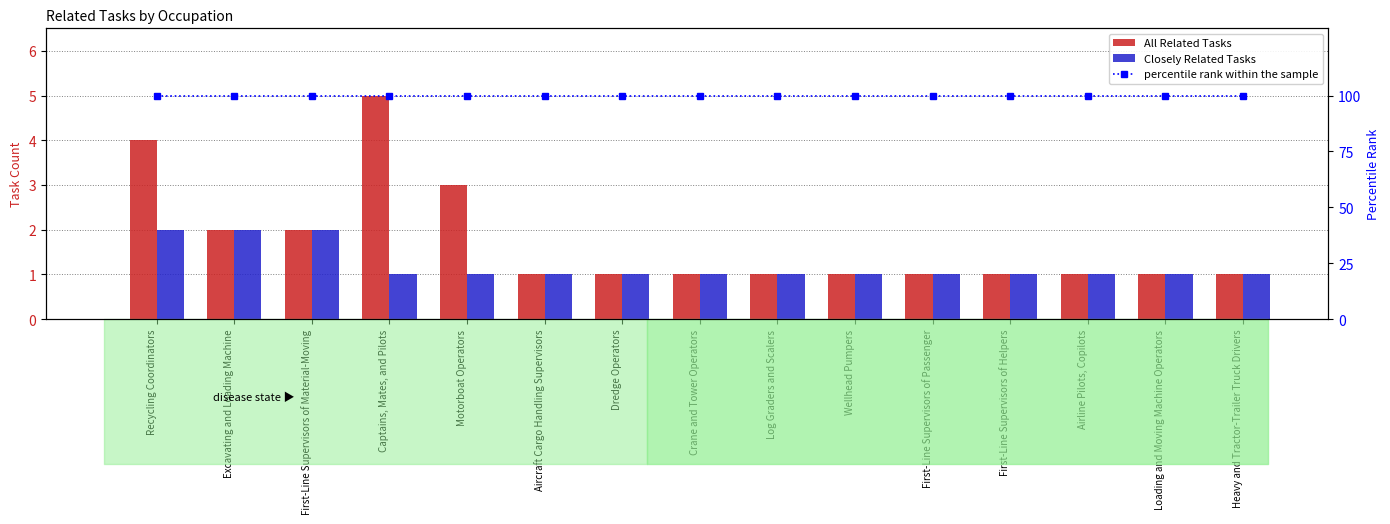

Reading left to right, what are all the values shown in this chart?

All Related Tasks: Recycling Coordinators=4	Excavating and Loading Machine=2	First-Line Supervisors of Material-Moving=2	Captains, Mates, and Pilots=5	Motorboat Operators=3	Aircraft Cargo Handling Supervisors=1	Dredge Operators=1	Crane and Tower Operators=1	Log Graders and Scalers=1	Wellhead Pumpers=1	First-Line Supervisors of Passenger=1	First-Line Supervisors of Helpers=1	Airline Pilots, Copilots=1	Loading and Moving Machine Operators=1	Heavy and Tractor-Trailer Truck Drivers=1
Closely Related Tasks: Recycling Coordinators=2	Excavating and Loading Machine=2	First-Line Supervisors of Material-Moving=2	Captains, Mates, and Pilots=1	Motorboat Operators=1	Aircraft Cargo Handling Supervisors=1	Dredge Operators=1	Crane and Tower Operators=1	Log Graders and Scalers=1	Wellhead Pumpers=1	First-Line Supervisors of Passenger=1	First-Line Supervisors of Helpers=1	Airline Pilots, Copilots=1	Loading and Moving Machine Operators=1	Heavy and Tractor-Trailer Truck Drivers=1
percentile rank within the sample: Recycling Coordinators=100	Excavating and Loading Machine=100	First-Line Supervisors of Material-Moving=100	Captains, Mates, and Pilots=100	Motorboat Operators=100	Aircraft Cargo Handling Supervisors=100	Dredge Operators=100	Crane and Tower Operators=100	Log Graders and Scalers=100	Wellhead Pumpers=100	First-Line Supervisors of Passenger=100	First-Line Supervisors of Helpers=100	Airline Pilots, Copilots=100	Loading and Moving Machine Operators=100	Heavy and Tractor-Trailer Truck Drivers=100